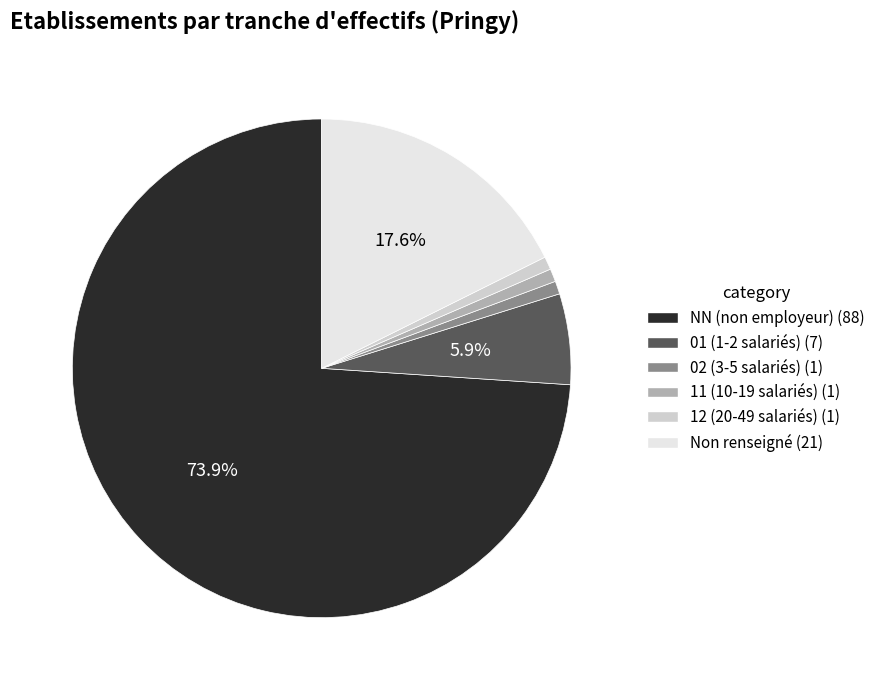

Does any single category account for the majority?

Yes